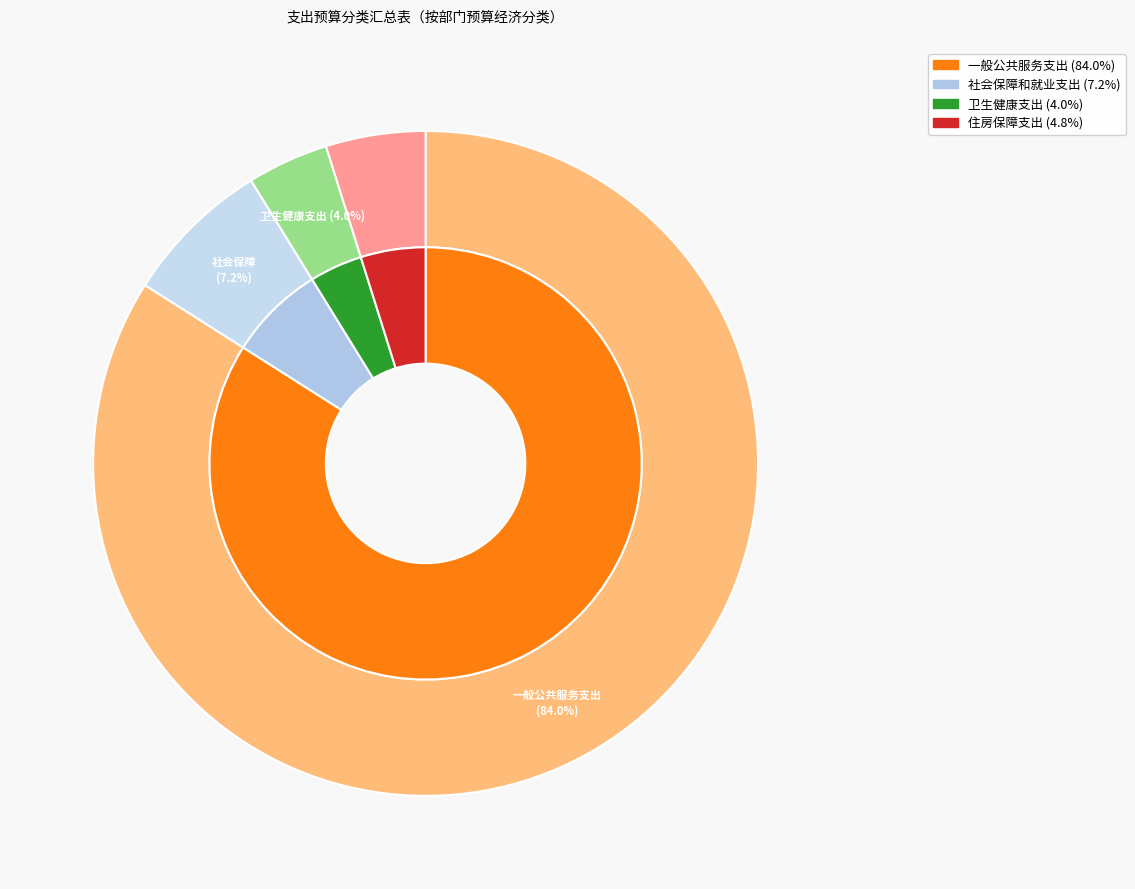

True or false: 一般公共服务支出 accounts for 72% of the total.

False